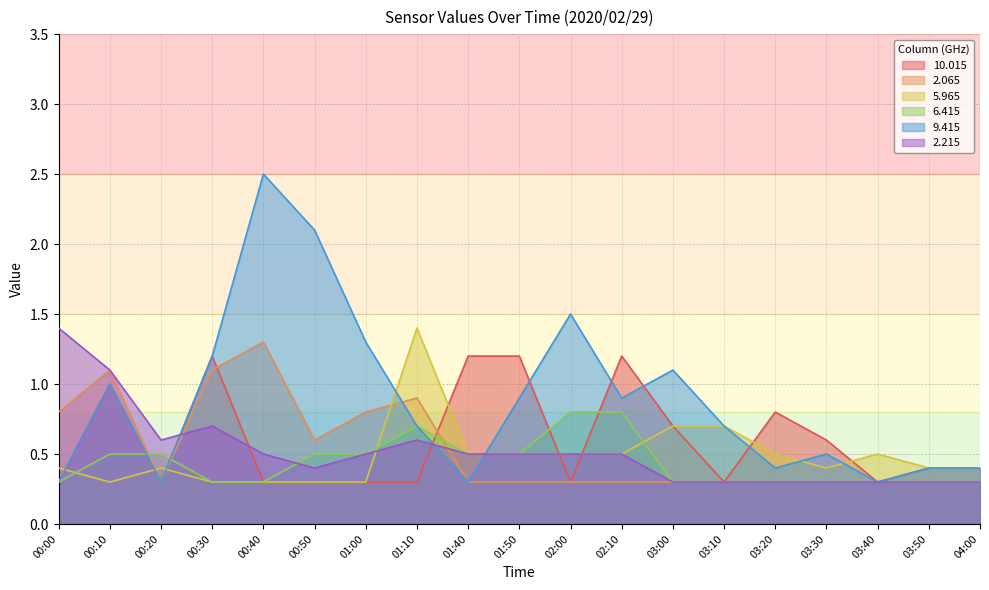

True or false:   6.415 has more than 1 interior local peaks.

False